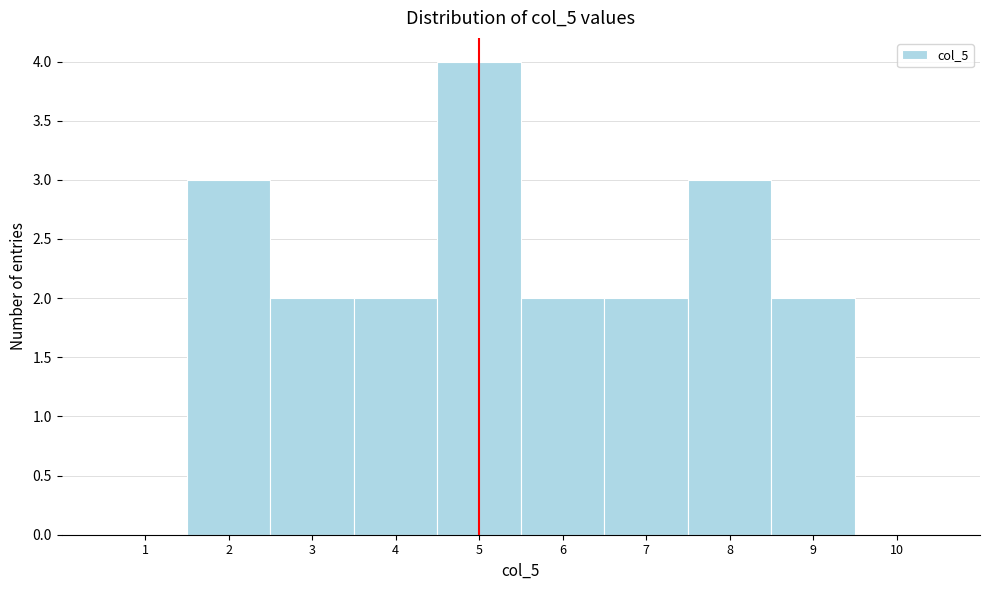

What is the height of the bar covering 5.5 to 6.5 on the x-axis? The values are not printed on the chart, so give them approximately, as read against the axis.

2